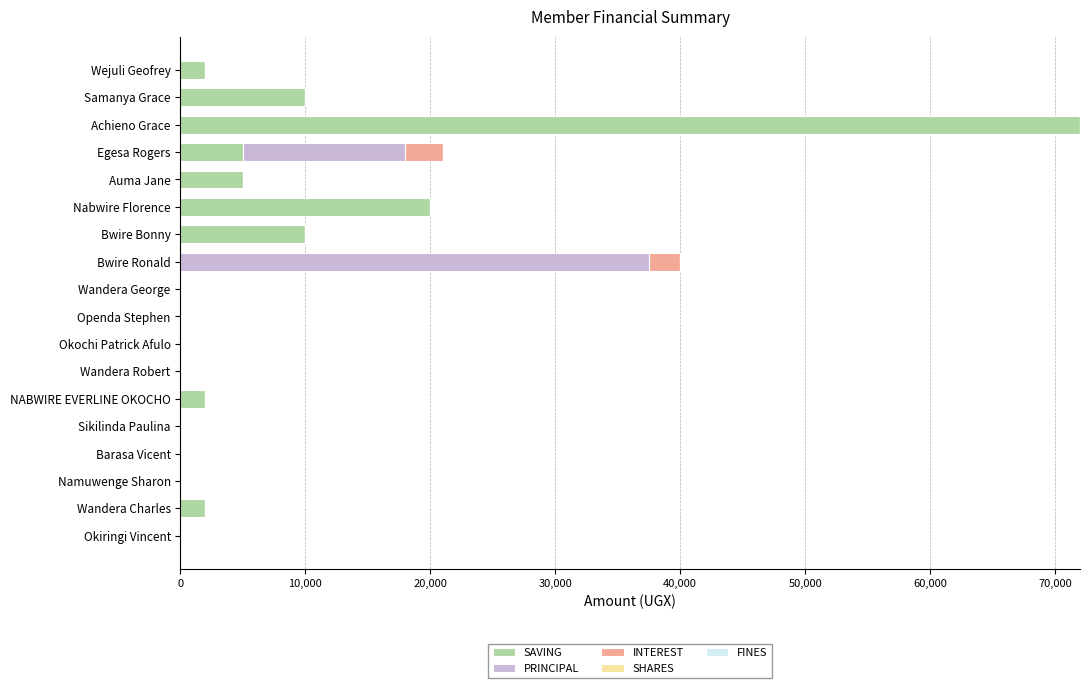

How many categories are shown in the chart?

18